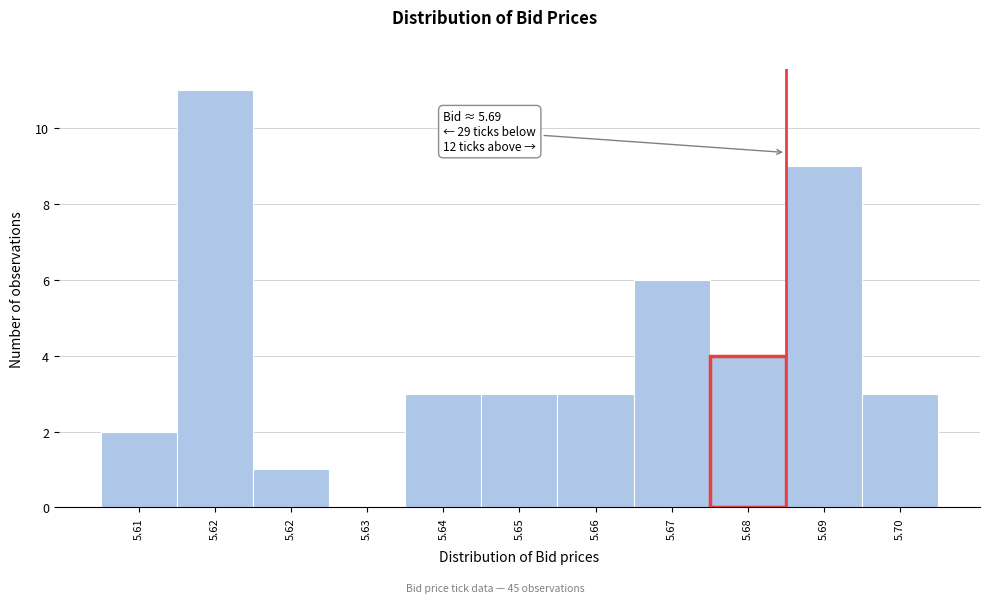

How many categories are shown in the chart?

11